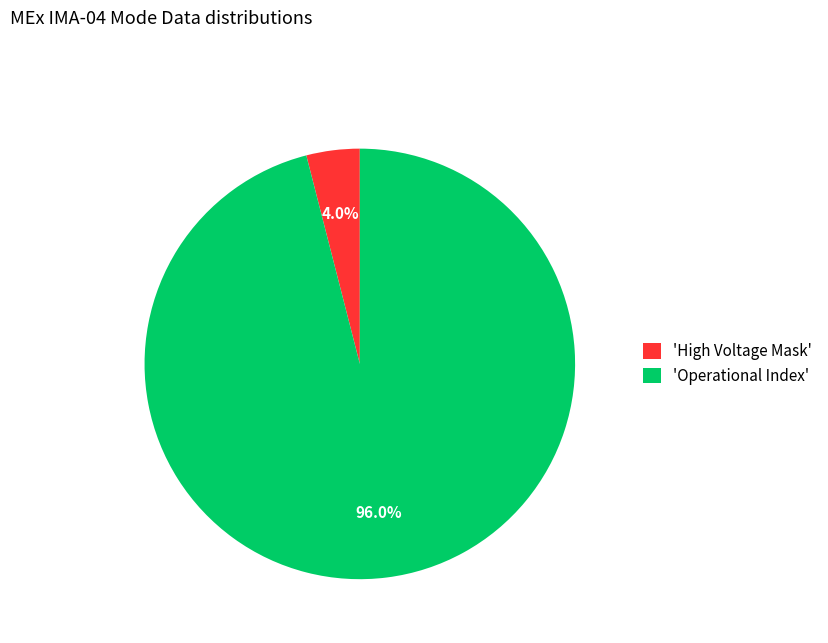

Combined, what portion of the pie is 'Operational Index' and 'High Voltage Mask'?

100.0%